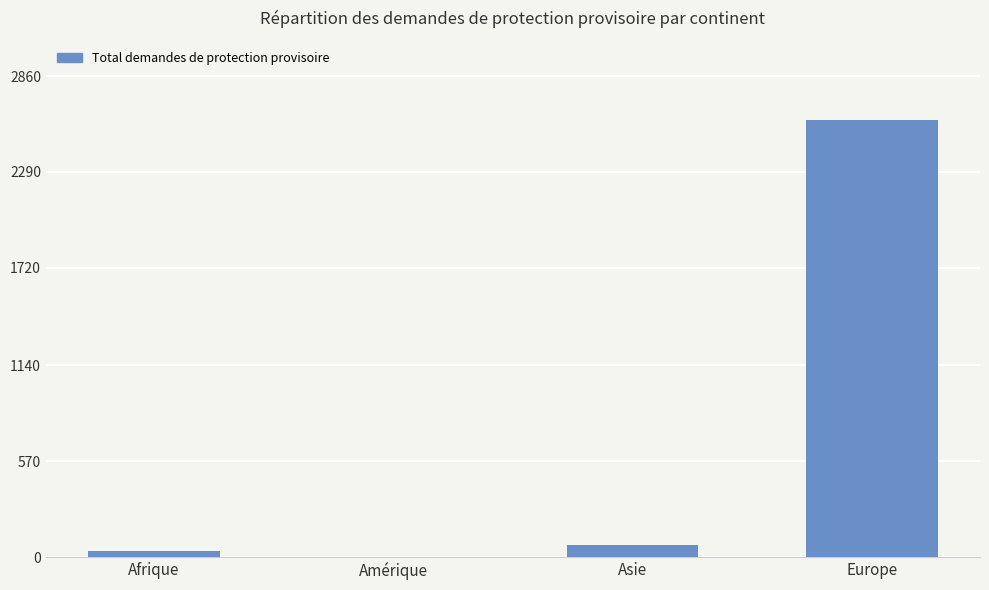

Reading left to right, extract all data points from this chart.

34	2	71	2602